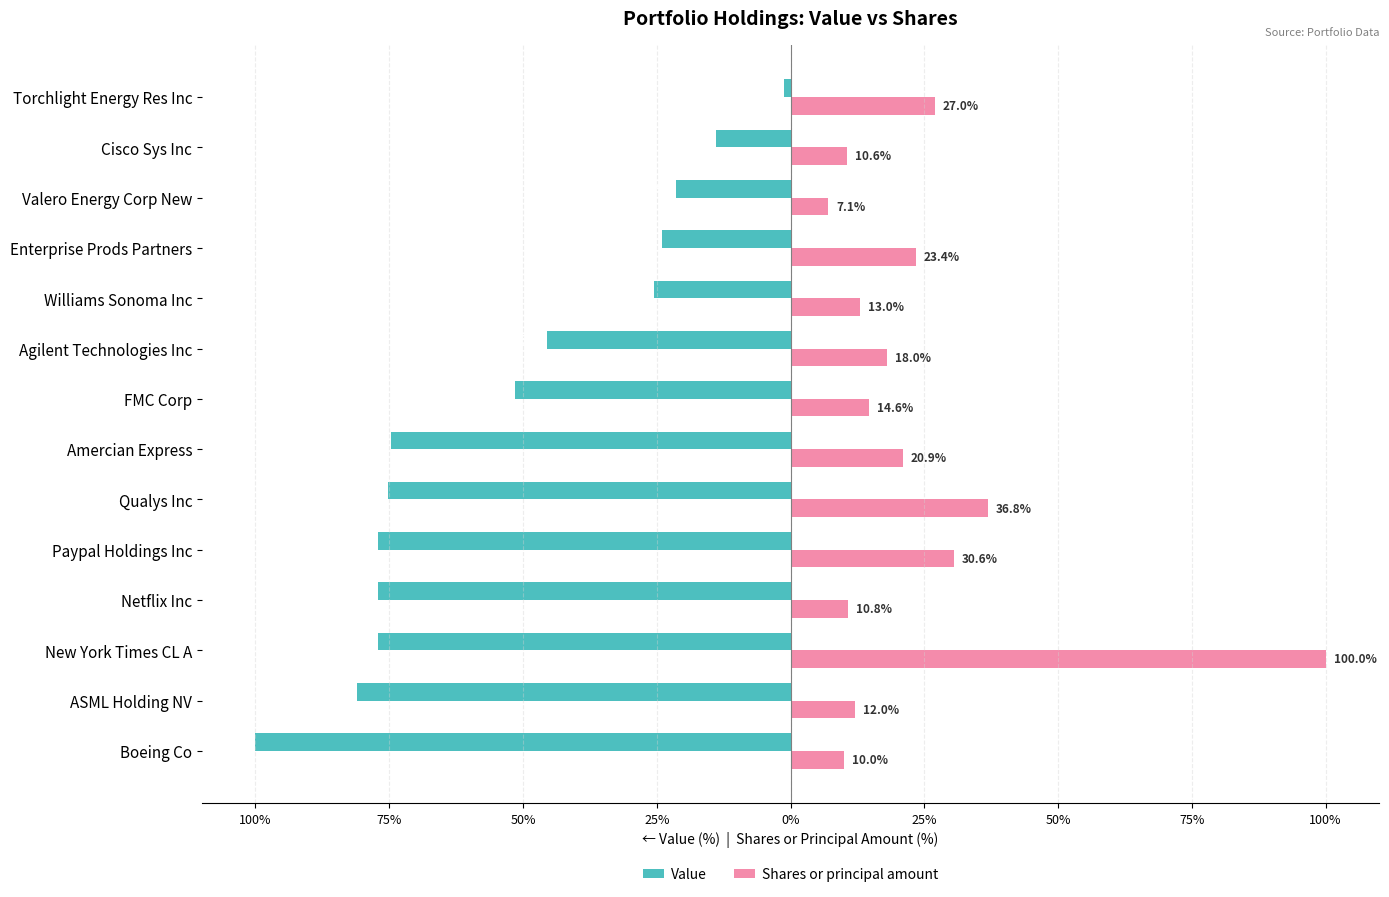

What are all the series names shown in the legend?

Value, Shares or principal amount